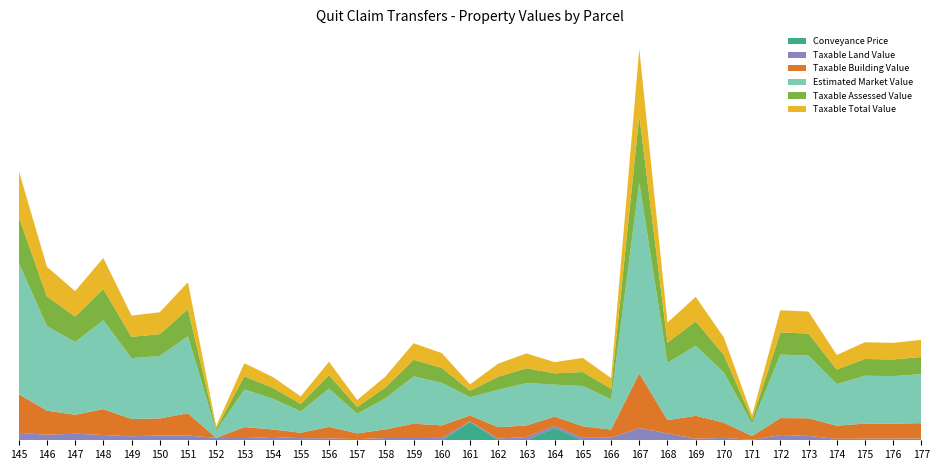

Does the chart have visible grid lines?

No